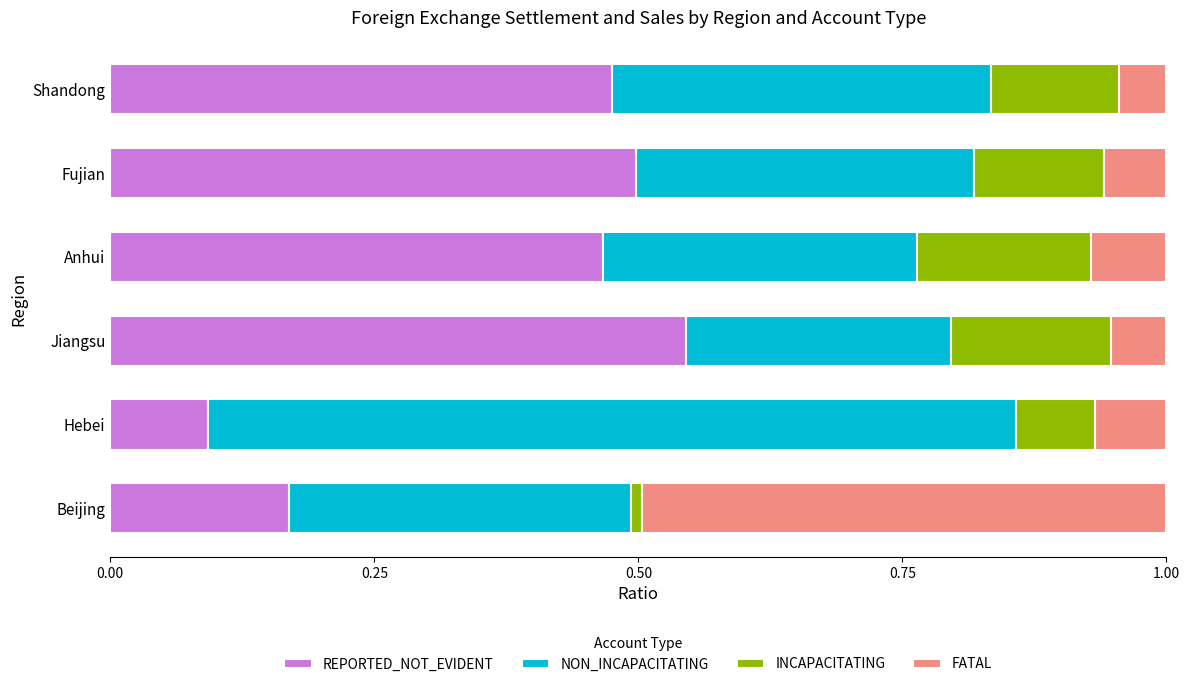

What is the sum of the REPORTED_NOT_EVIDENT values at Jiangsu and Hebei?

0.6